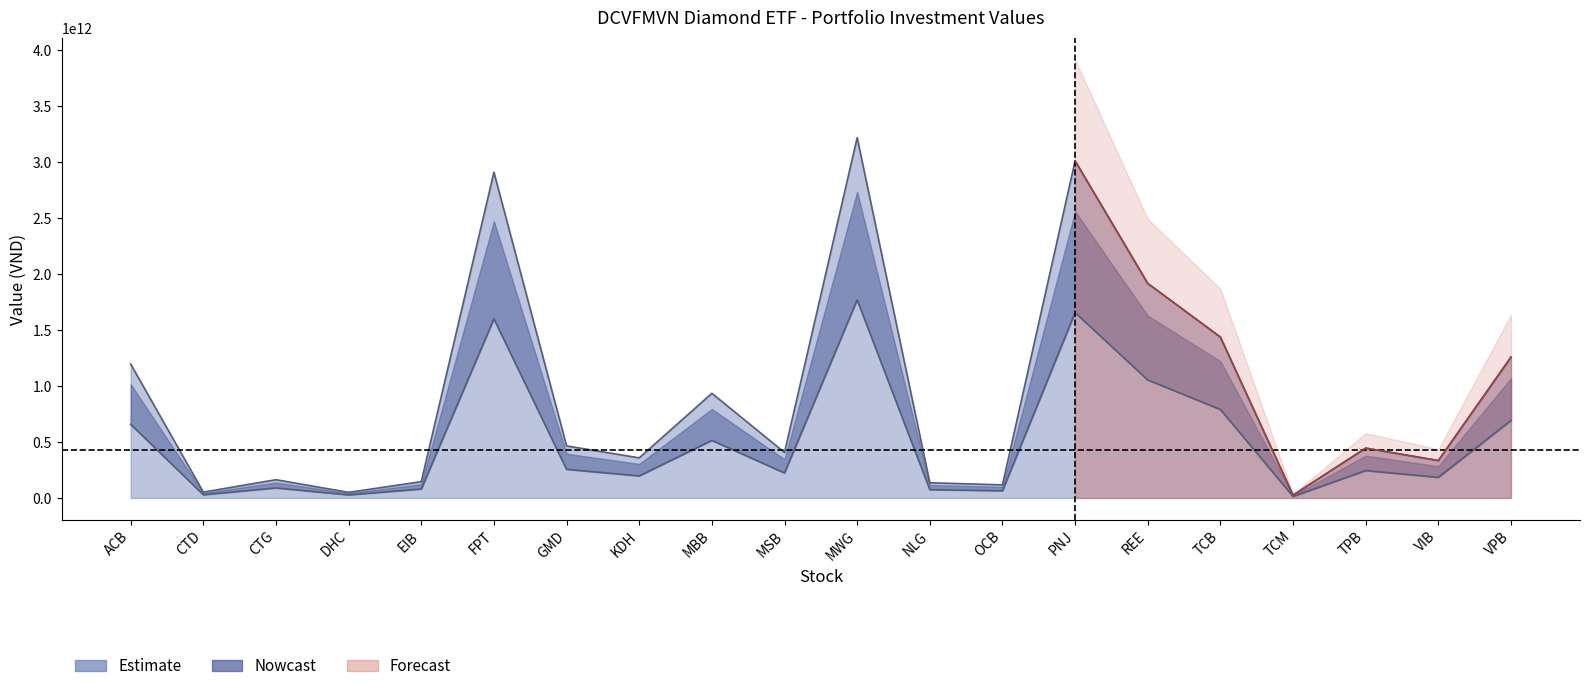

How many values are below 445157508750?

10